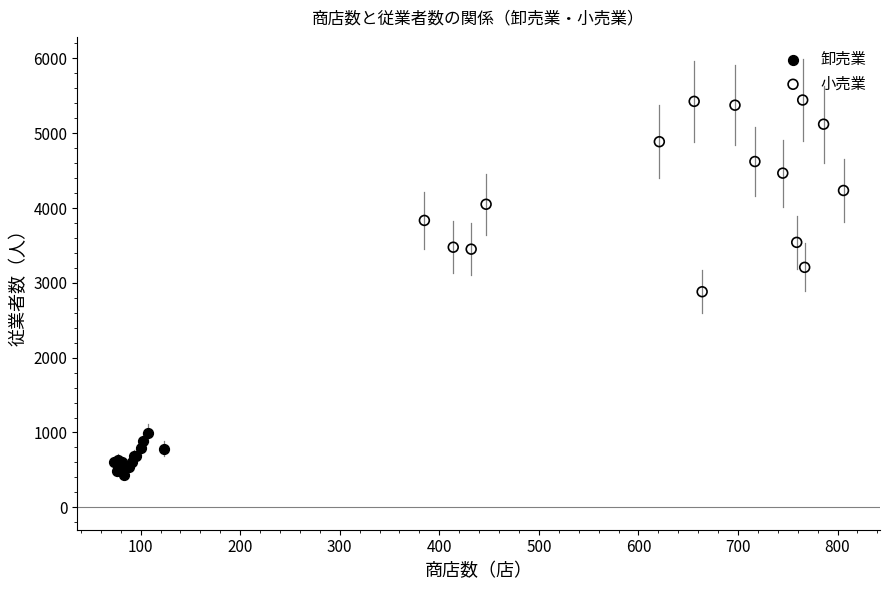

Which series has the widest spread of Y values?

小売業